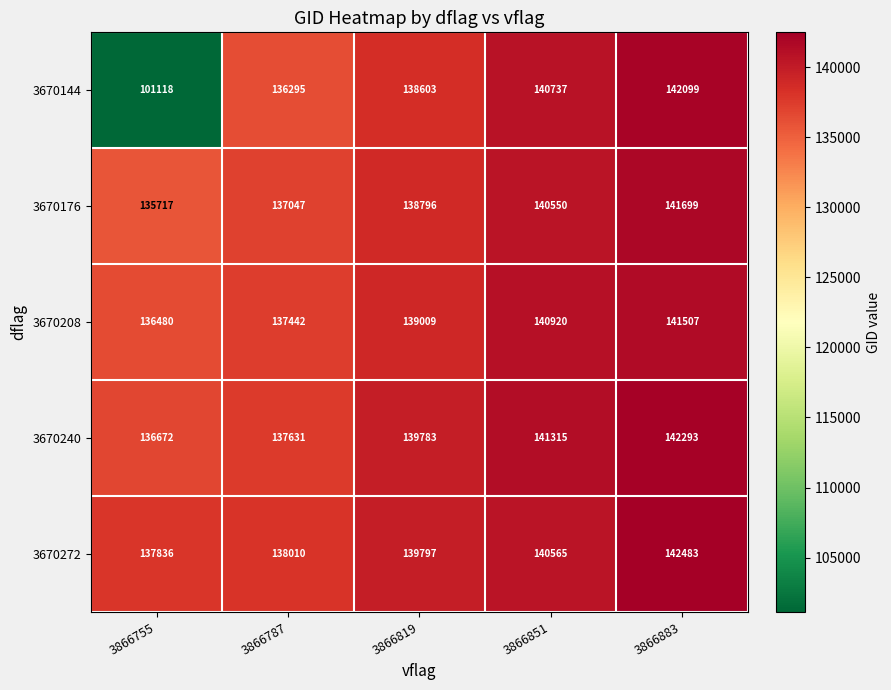

At which label does 3670272 reach its minimum?

3866755